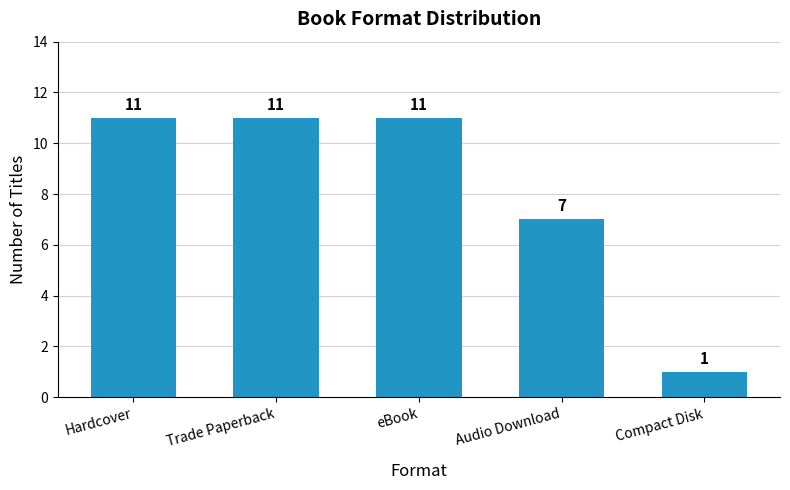

True or false: the data shows 11 at eBook.

True